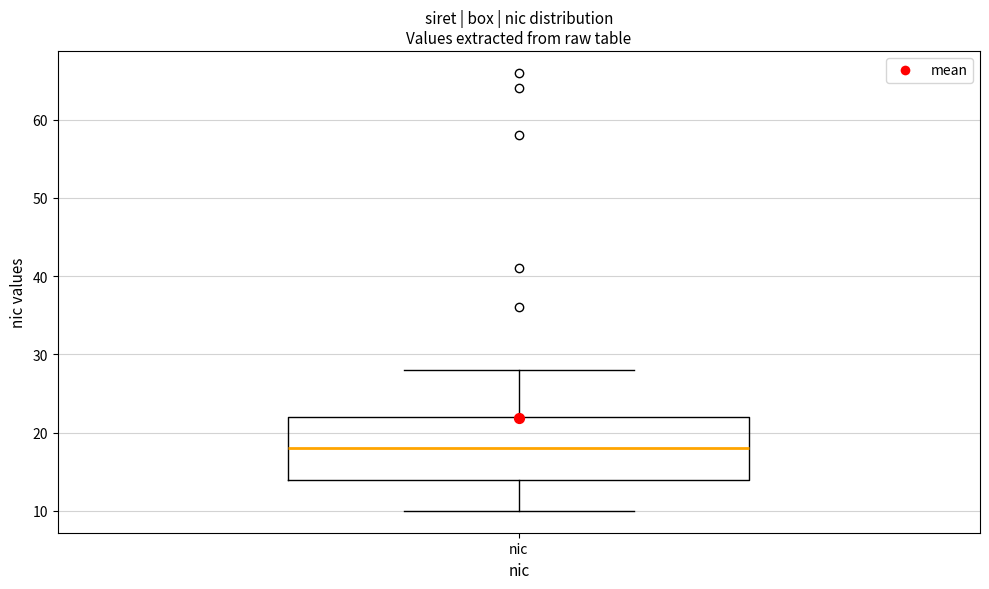

Where does the upper whisker of the box for nic end on the y-axis? The values are not printed on the chart, so give them approximately, as read against the axis.

28